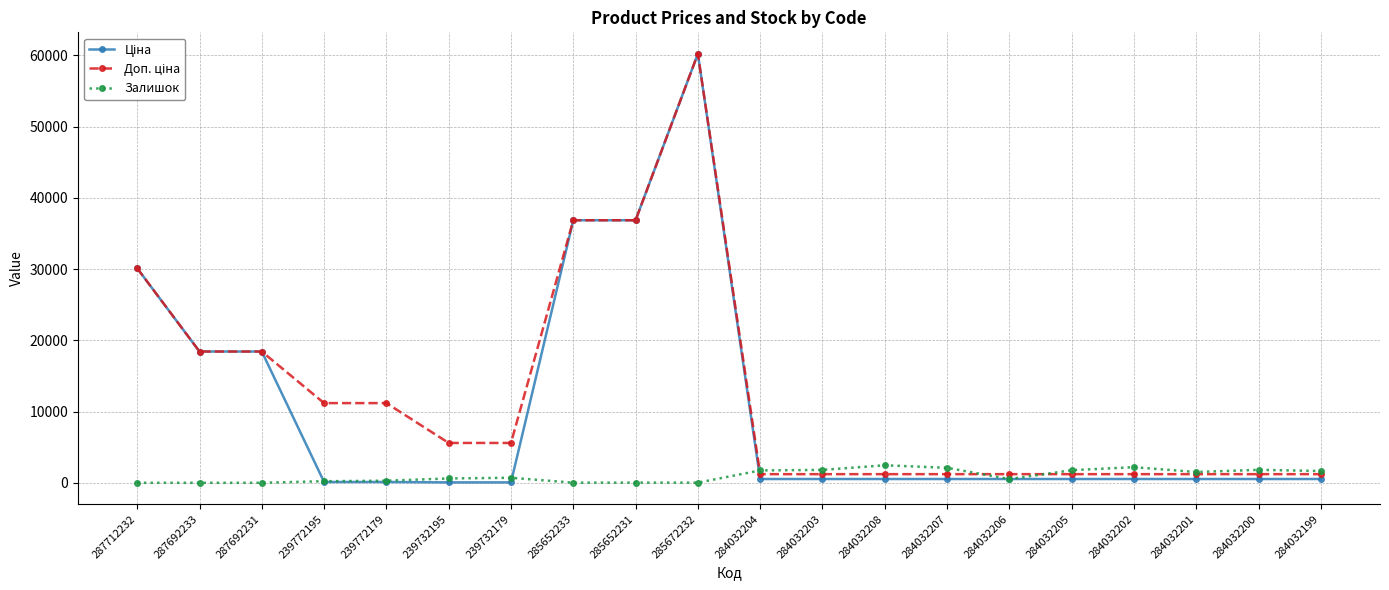

At which category is the sum across all series the highest?

285672232